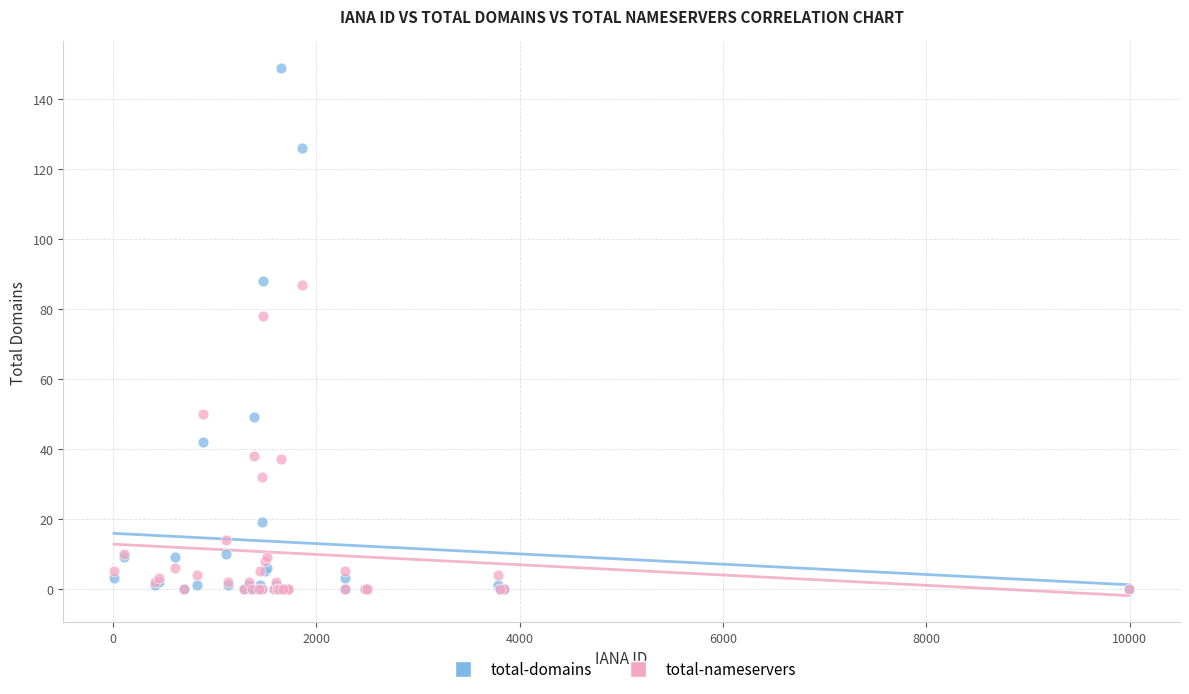

Across all series, what Y value is closest to 74?

78